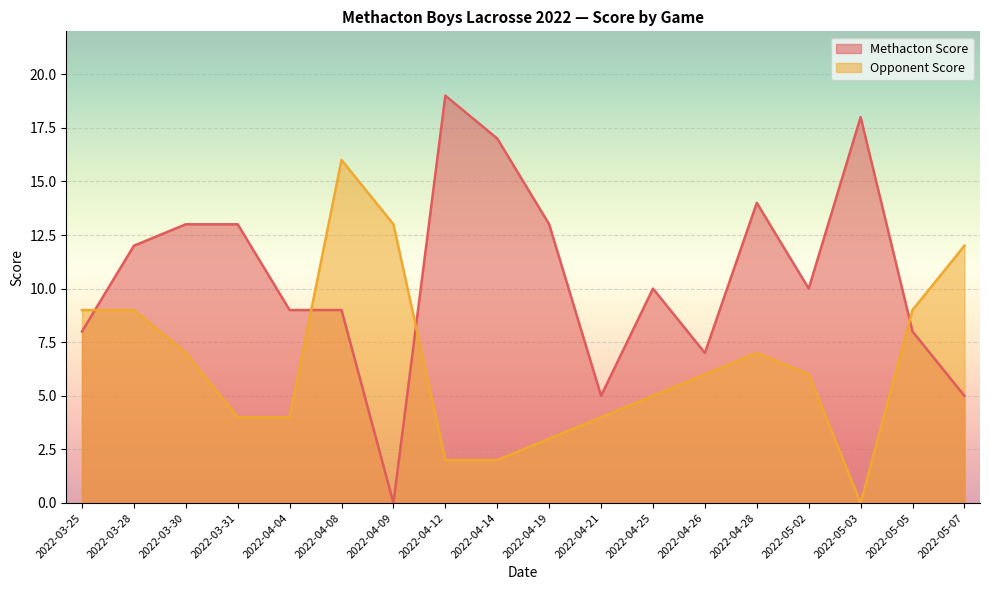

What is the spread (max minus min) of values at 2022-04-28?

7